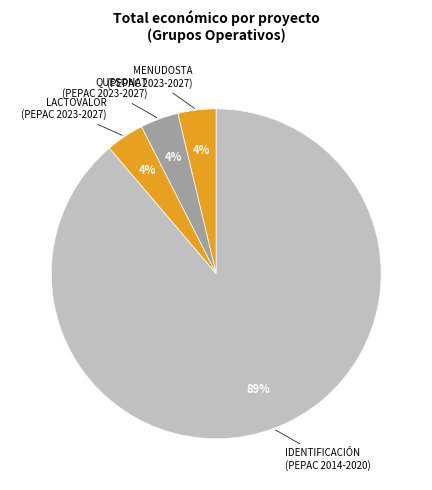

Which category has the biggest portion of the pie?

IDENTIFICACIÓN (PEPAC 2014-2020)